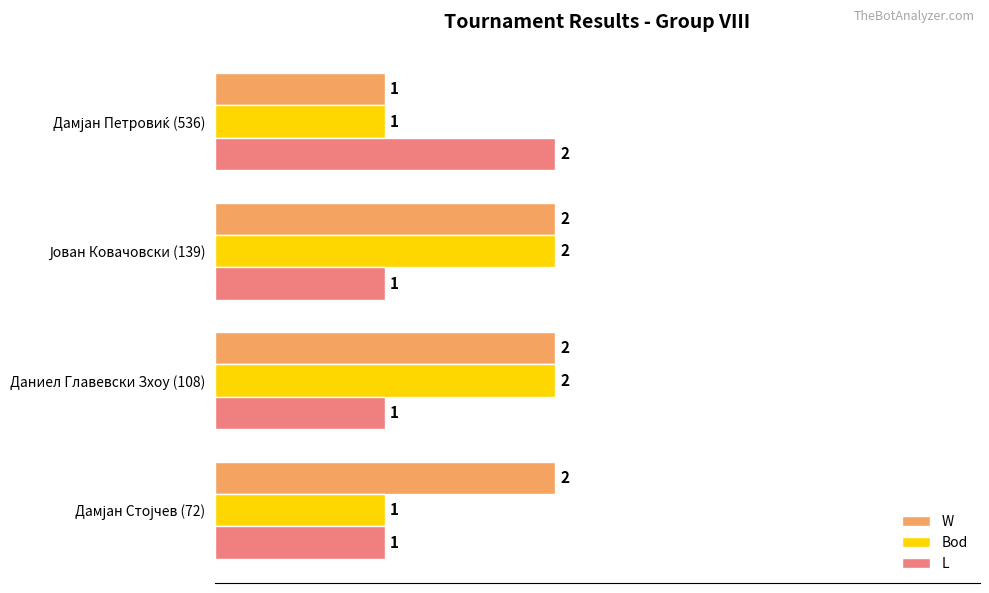

Which series has the largest total across all categories?

W